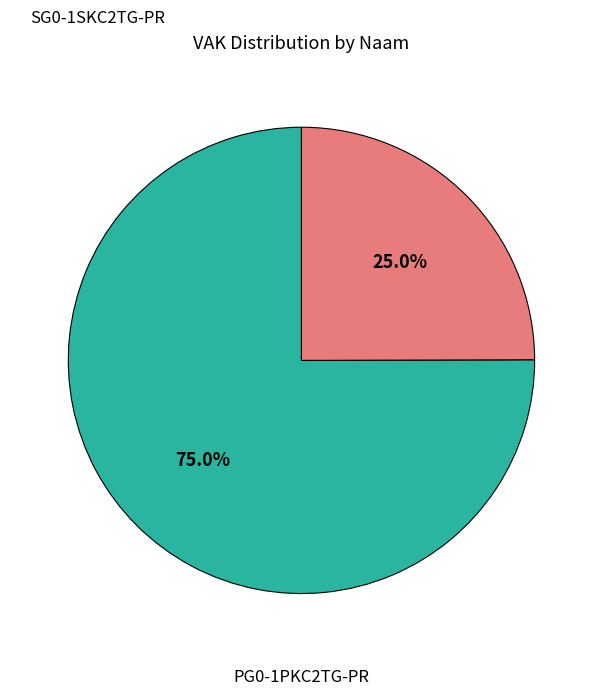

Is there a majority slice in this chart?

Yes